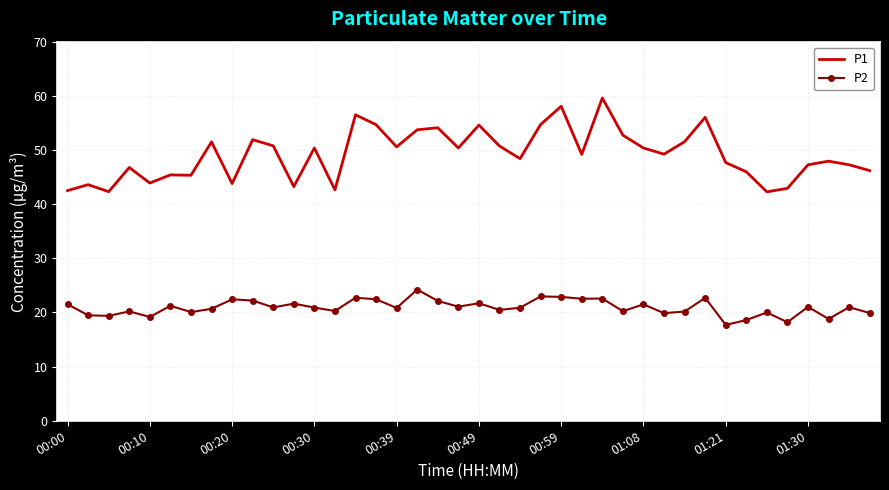

Which series has the largest total across all categories?

P1